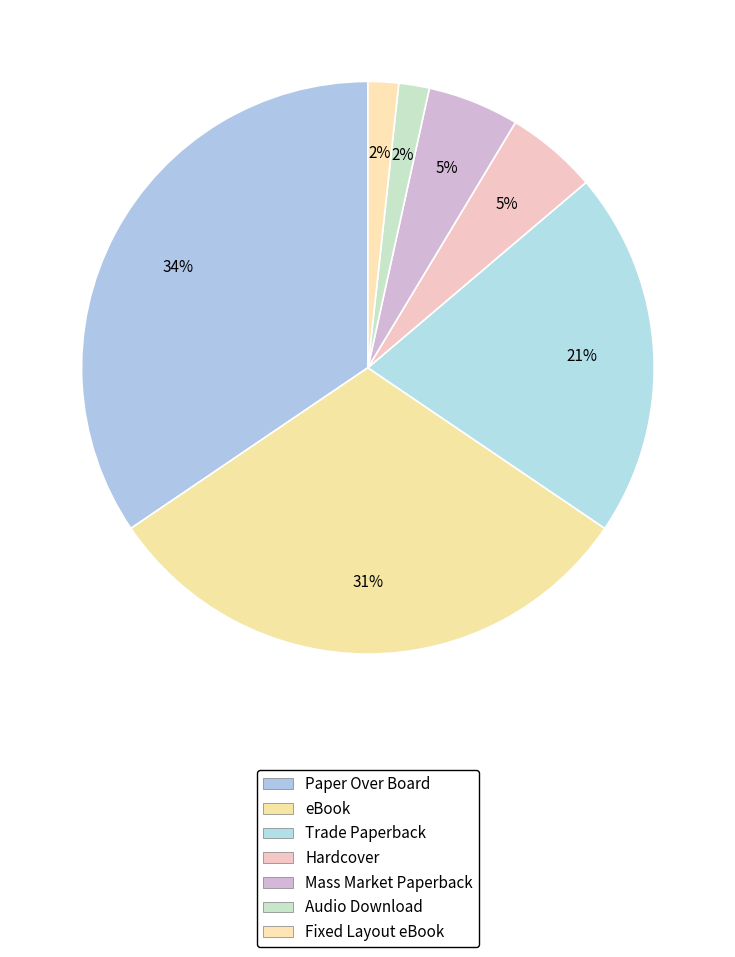

Is there any slice that represents more than half of the pie?

No